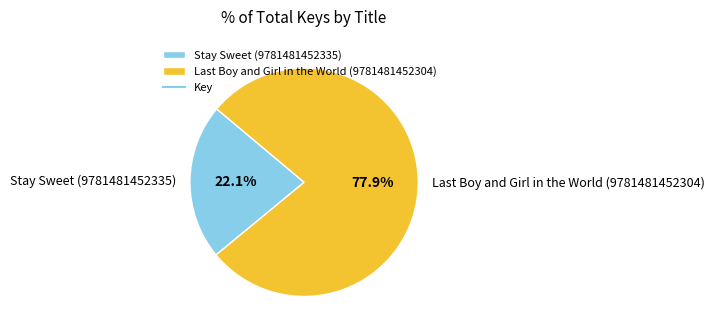

Count the number of slices in the pie.

2